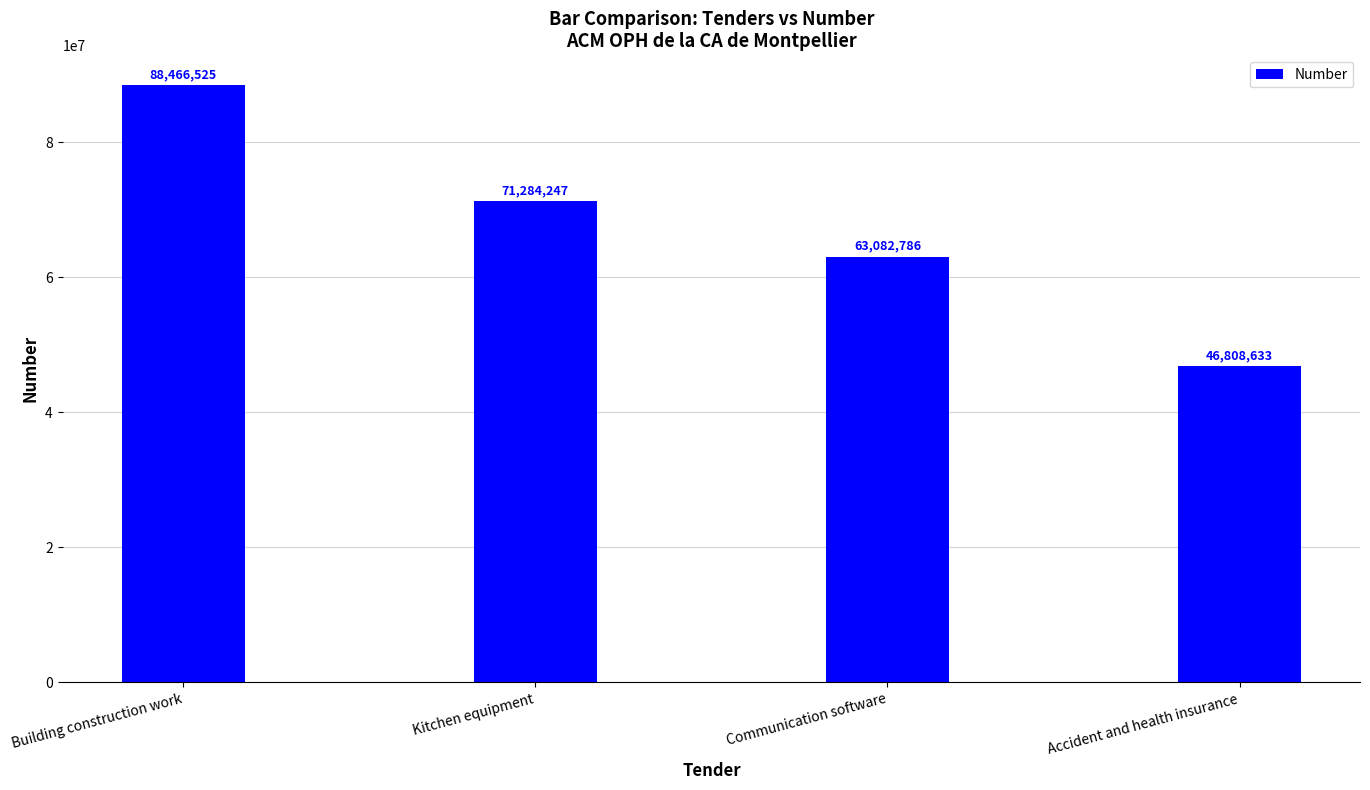

List the labels in order of value, smallest first.

Accident and health insurance, Communication software, Kitchen equipment, Building construction work